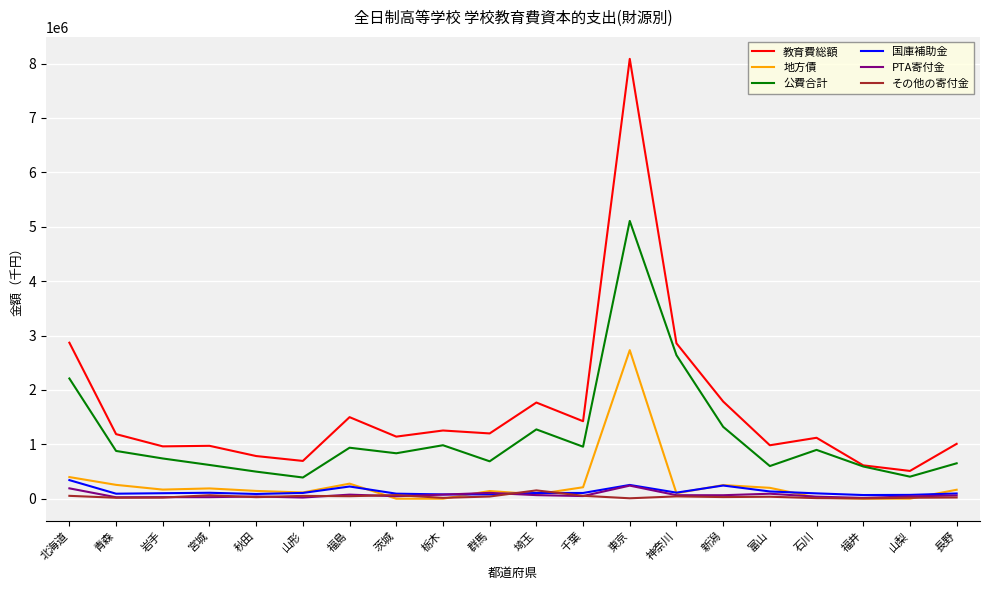

Read the その他の寄付金 value at 福島, to the nearest 10.

45830